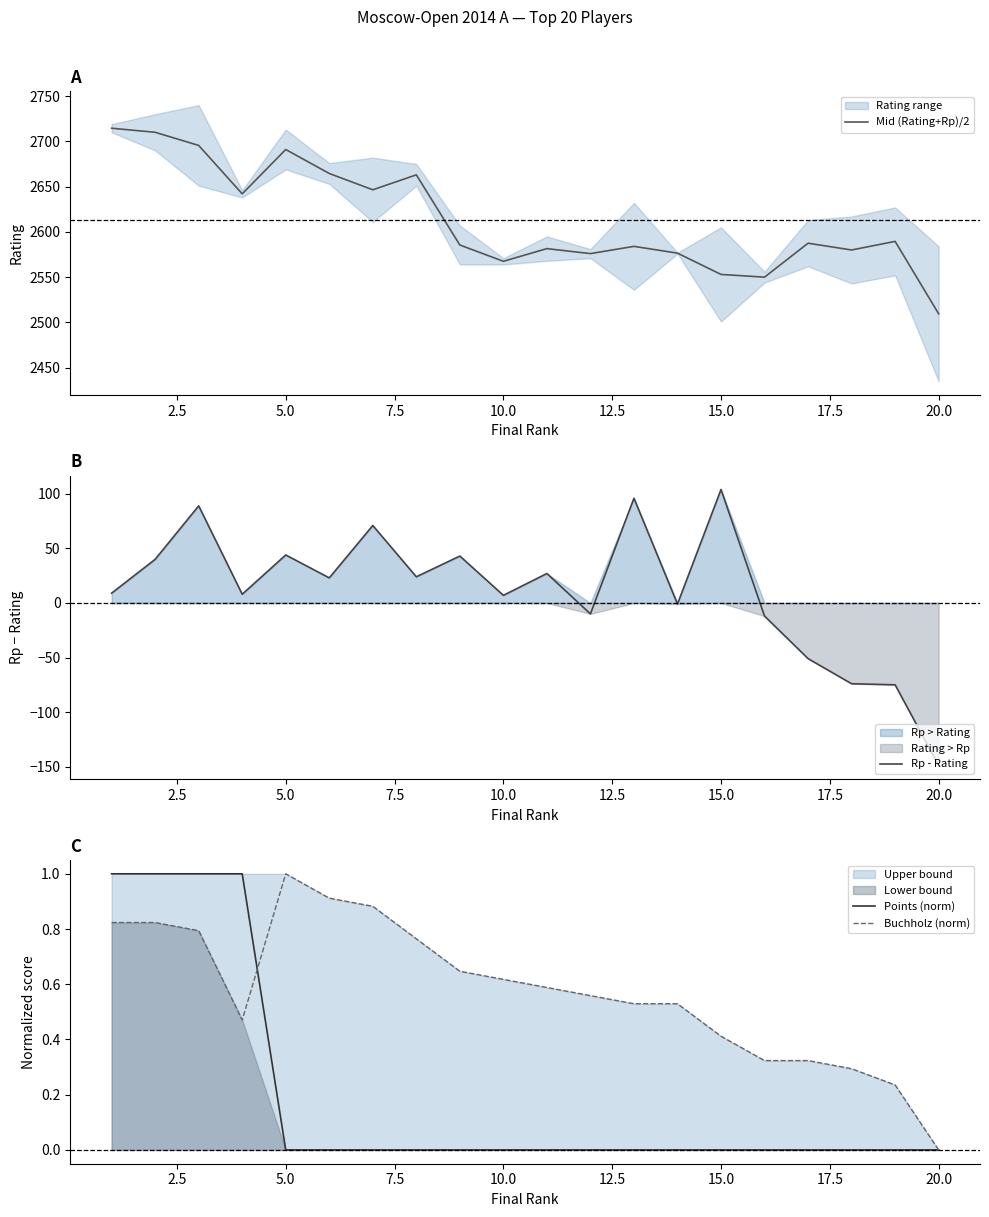

True or false: Mid (Rating+Rp)/2 has a value of 3957.4 at 2.5.

False